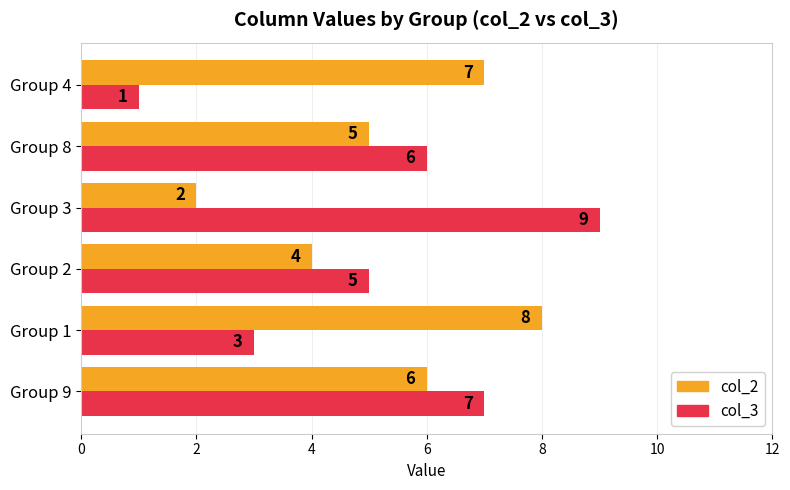

What is the lowest value of the col_2 series?

2